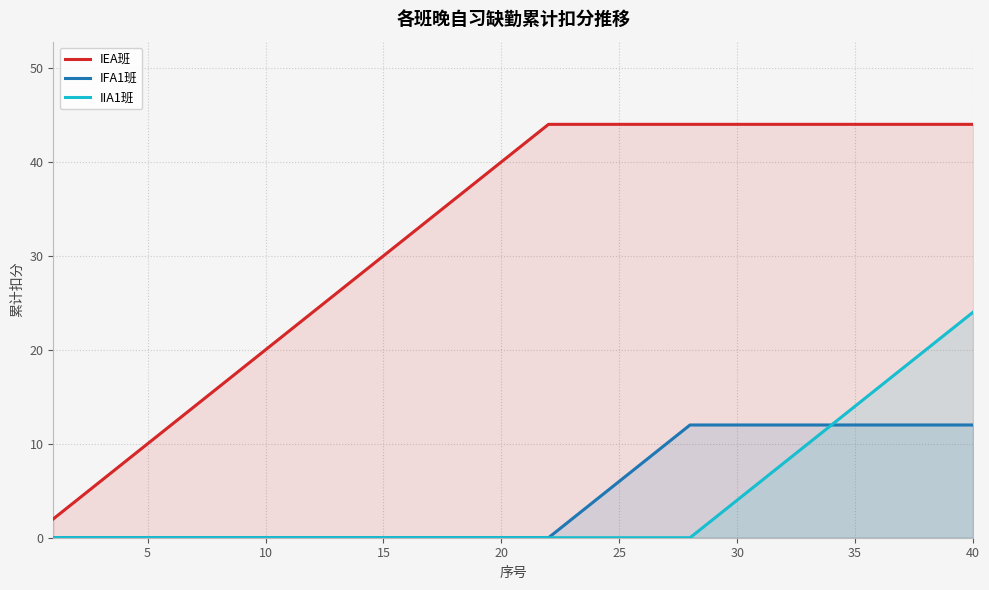

True or false: IIA1班 and IEA班 cross at least once.

False